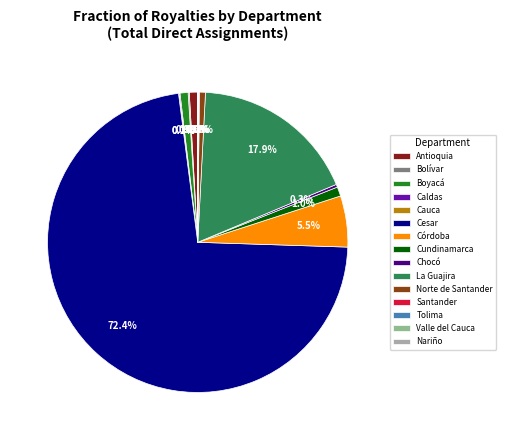

Does Cesar account for over 50% of the chart?

Yes